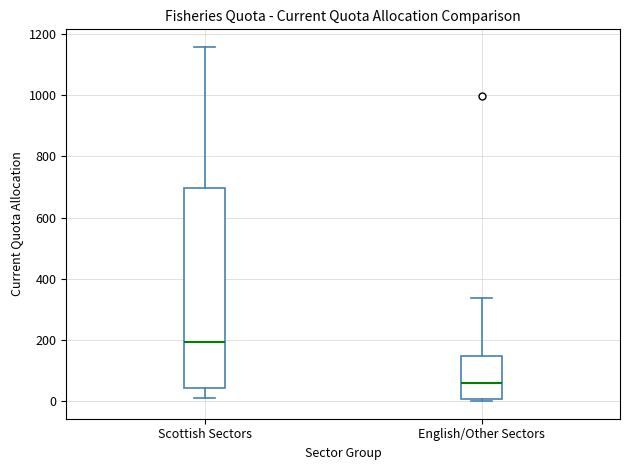

Reading left to right, read every box against the y-axis: the position of its median line, the range the box covers, and the ends of its whiskers. The values are not printed on the chart, so give them approximately, as read against the axis.

Scottish Sectors: median 200, box 40 to 700, whiskers 20 to 1160
English/Other Sectors: median 60, box 0 to 140, whiskers 0 (just below the box's lower edge) to 340